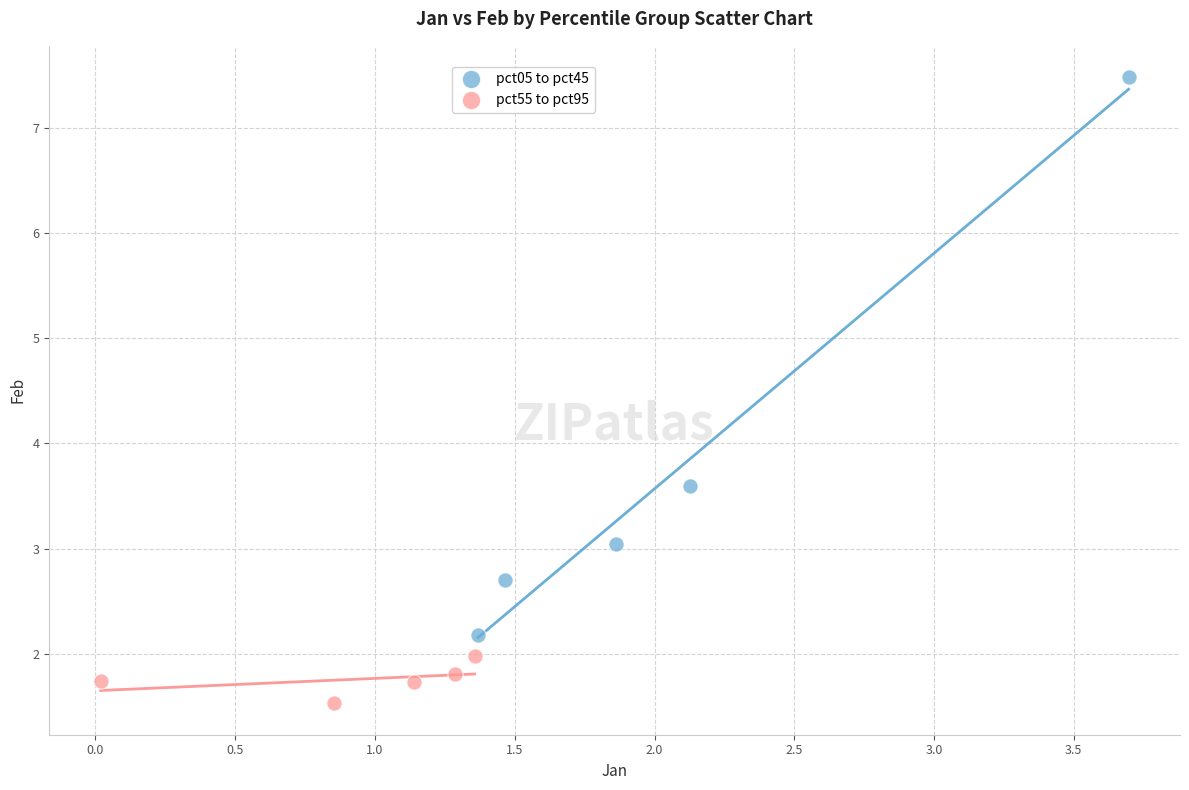

Which series reaches the maximum Y coordinate?

pct05 to pct45